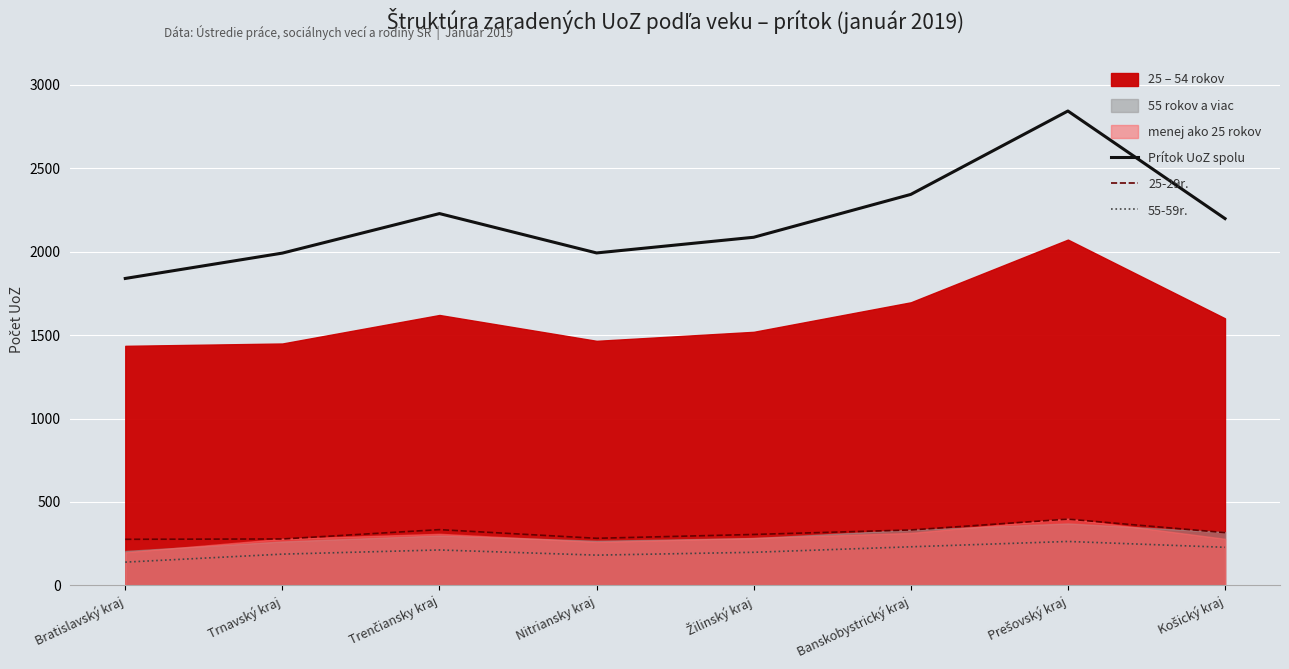

Which series has the largest total across all categories?

Prítok UoZ spolu